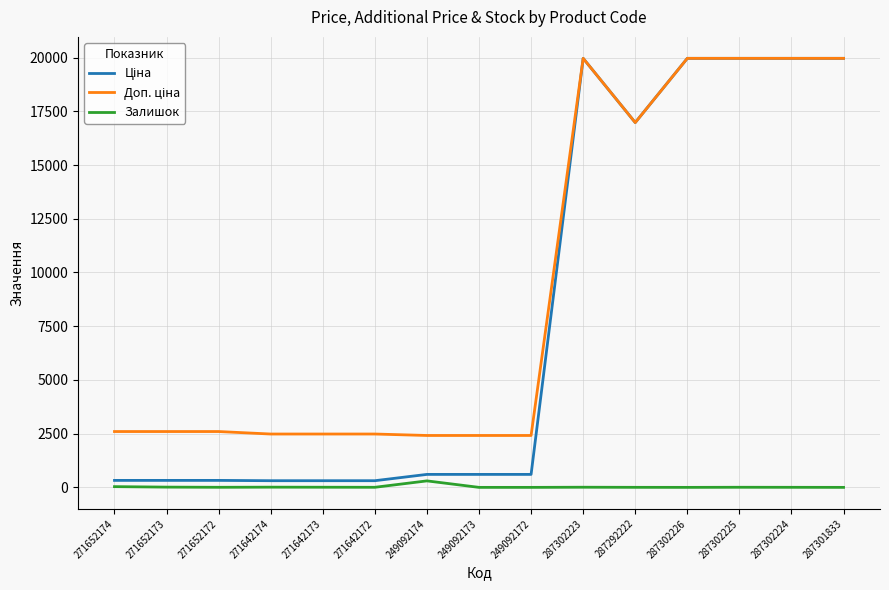

Is it true that Залишок equals 302.0 at 249092174?

True